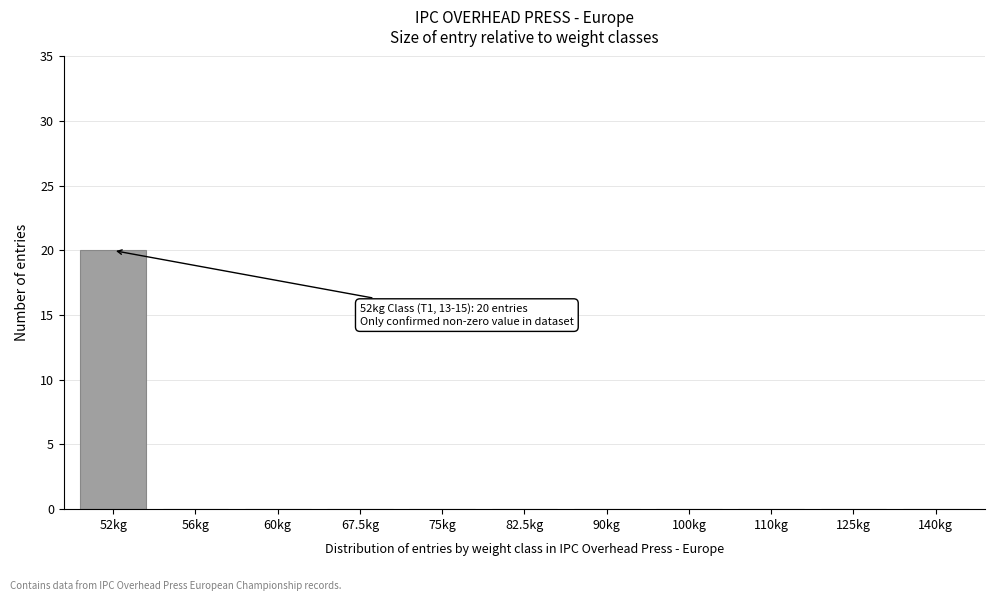

Reading left to right, what are all the values shown in this chart?

52kg=20	56kg=0	60kg=0	67.5kg=0	75kg=0	82.5kg=0	90kg=0	100kg=0	110kg=0	125kg=0	140kg=0